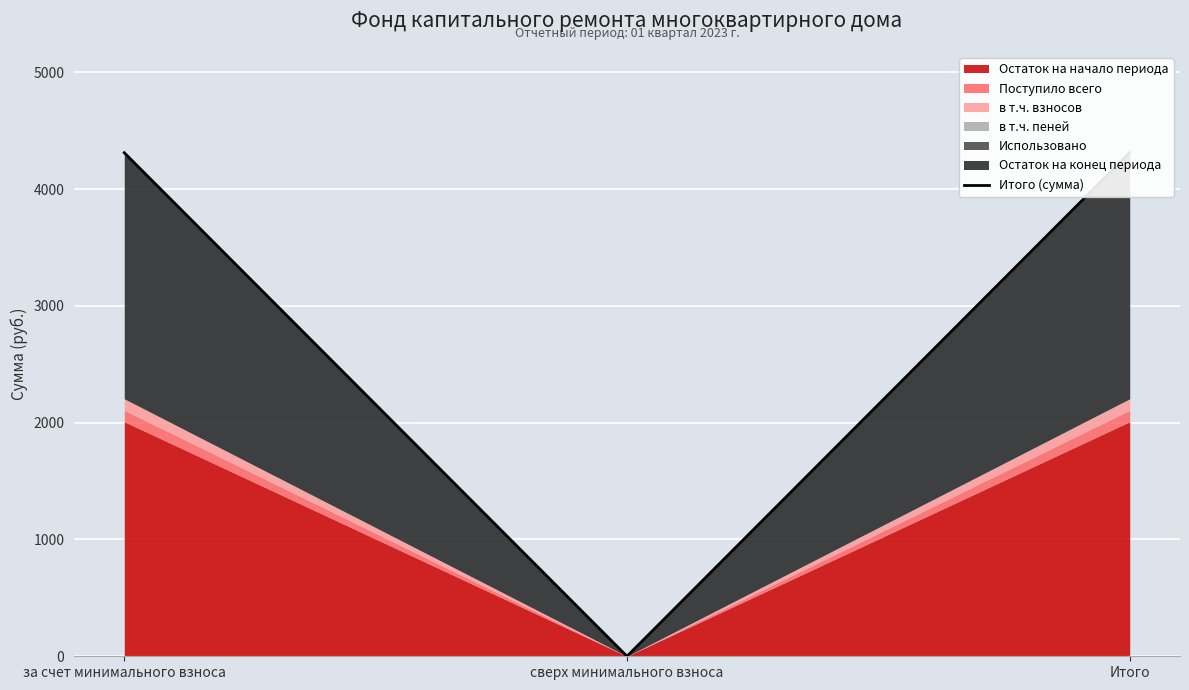

What is the difference between the second highest and minimum values?

4311.7